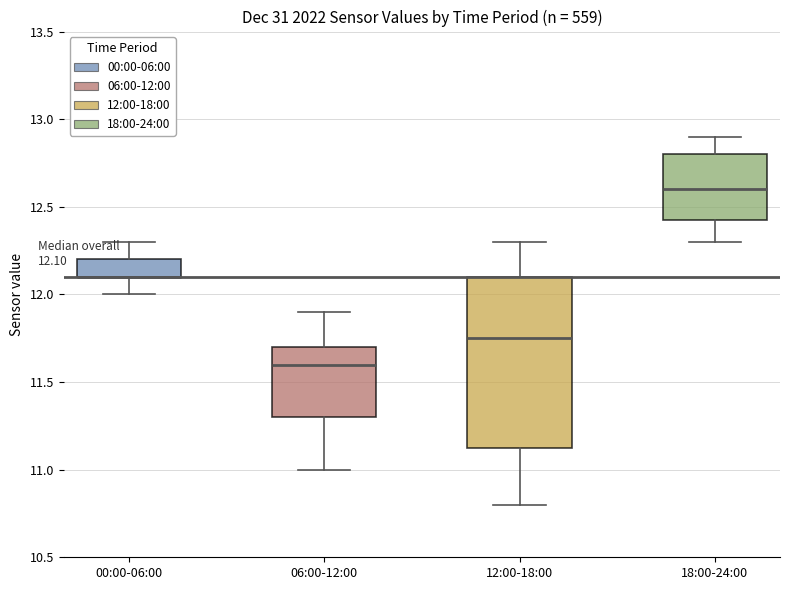

Comparing the boxes themselves (not the whiskers), which one is the tallest?

12:00-18:00